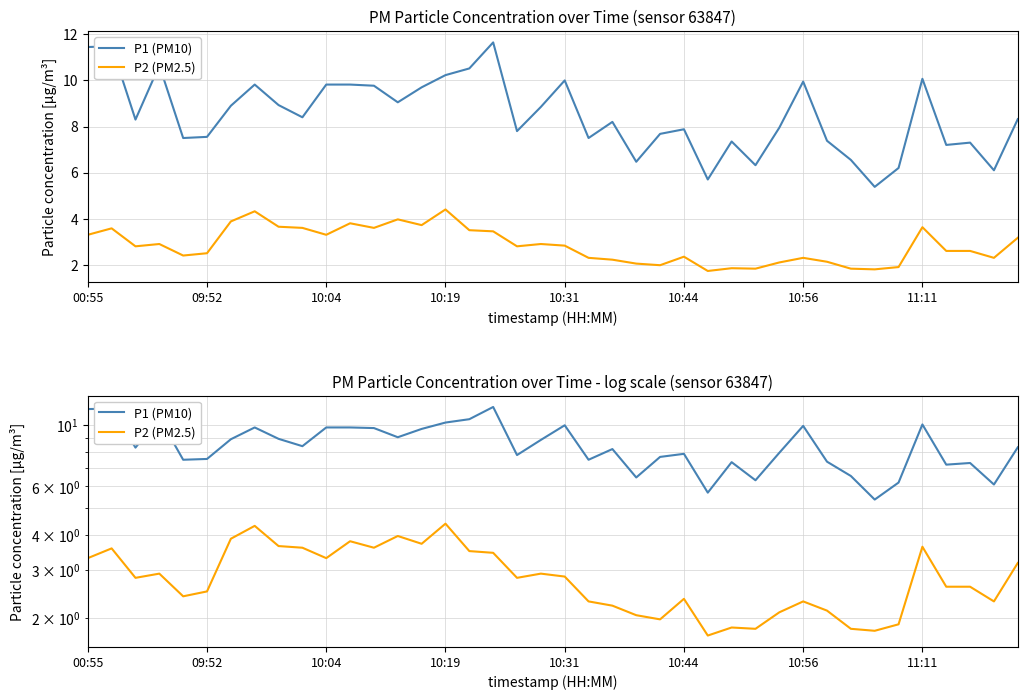

How many interior local peaks does the P2 (PM2.5) series have?

11